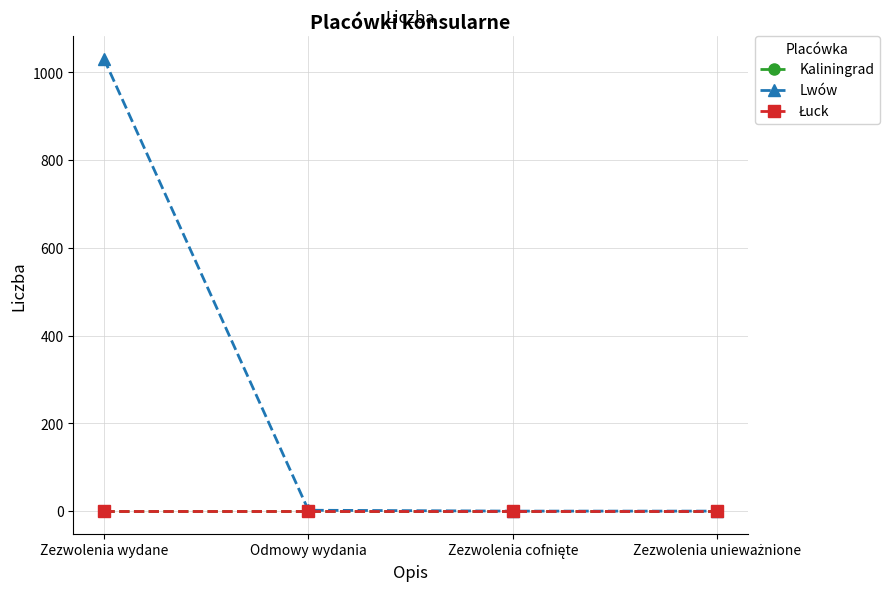

Is this an area chart (filled region under the line)?

No